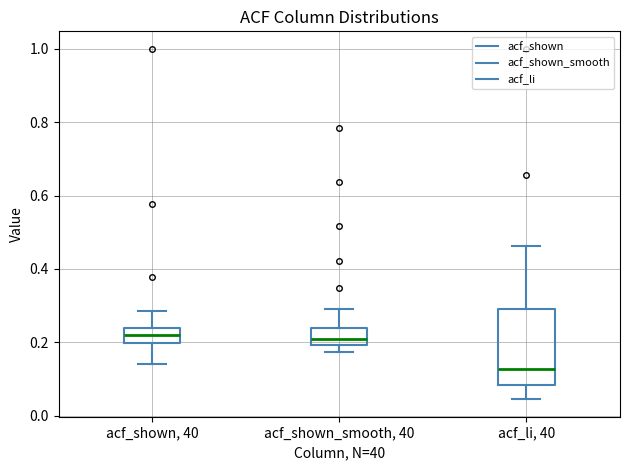

Where does the median line of the box for acf_li, 40 sit on the y-axis? The values are not printed on the chart, so give them approximately, as read against the axis.

0.12